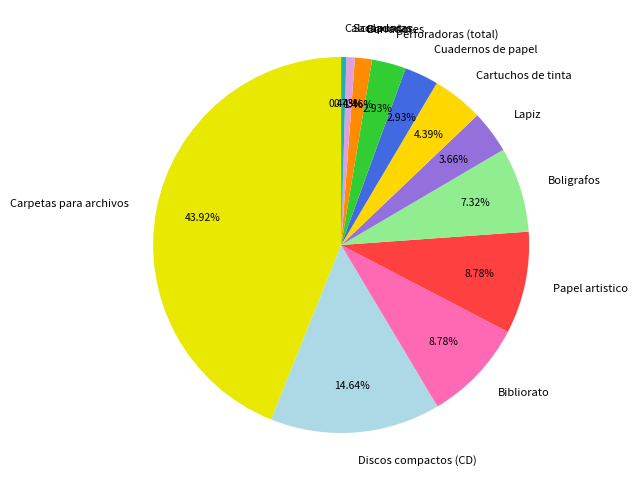

What is the largest slice in the pie chart?

Carpetas para archivos